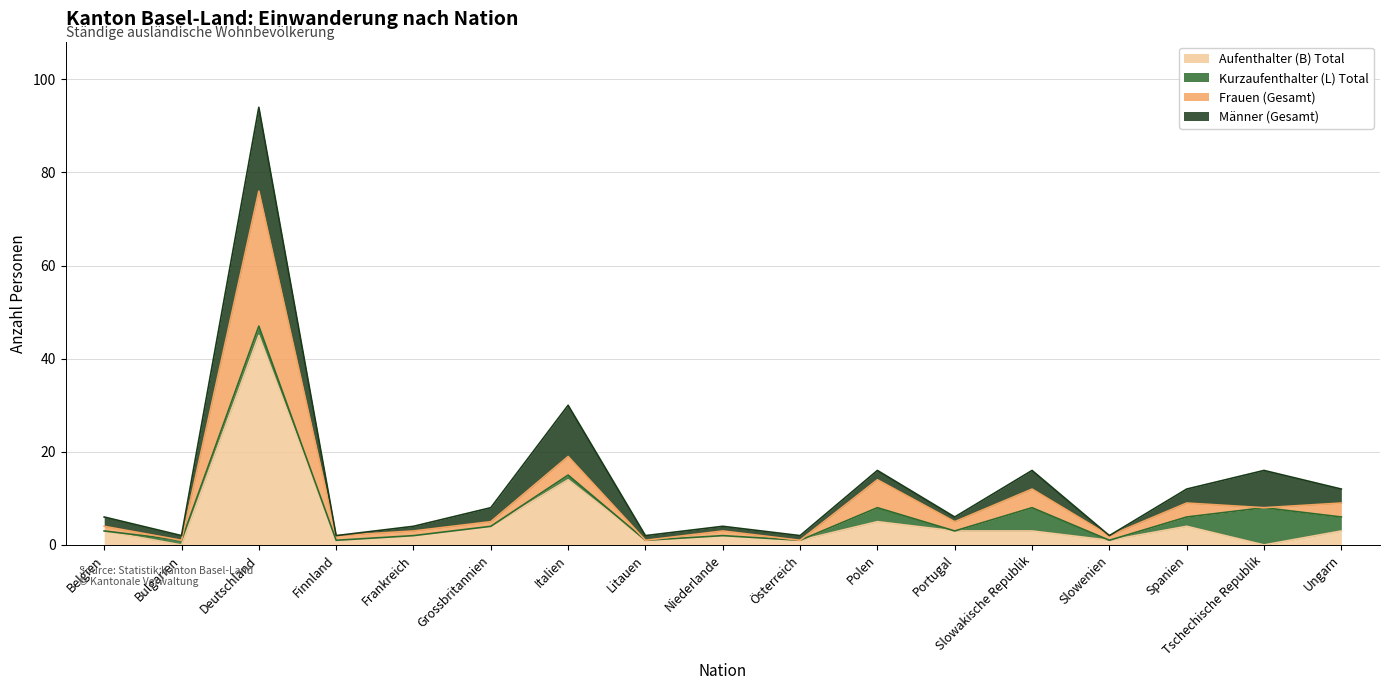

How many data points in Frauen (Gesamt) are above 5?

7